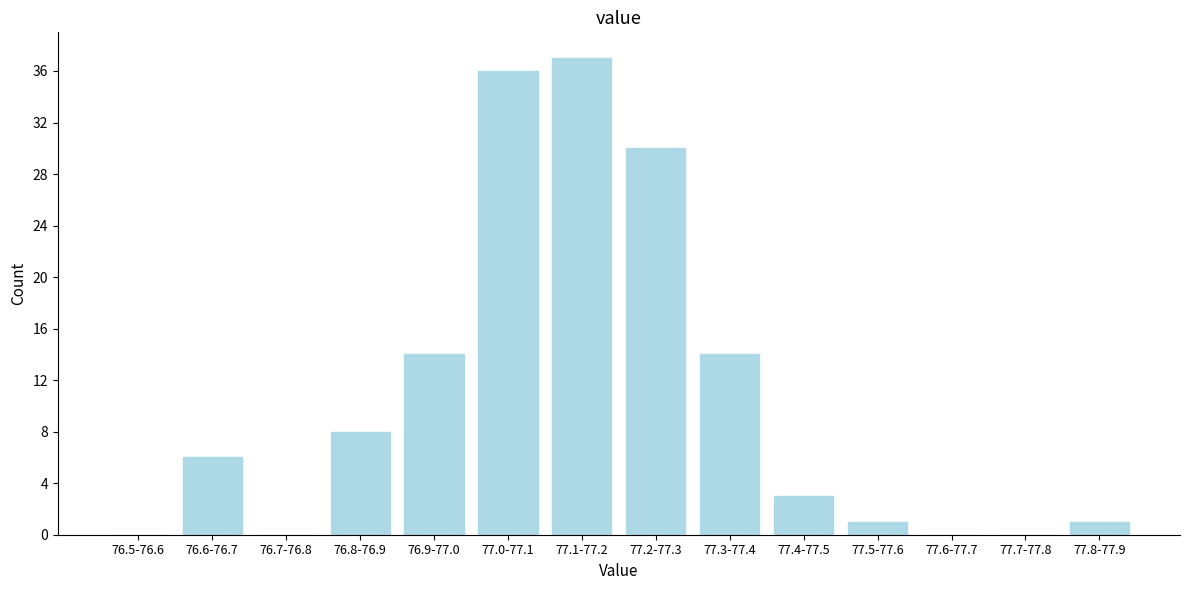

Reading left to right, extract all data points from this chart.

76.5-76.6=0	76.6-76.7=6	76.7-76.8=0	76.8-76.9=8	76.9-77.0=14	77.0-77.1=36	77.1-77.2=37	77.2-77.3=30	77.3-77.4=14	77.4-77.5=3	77.5-77.6=1	77.6-77.7=0	77.7-77.8=0	77.8-77.9=1